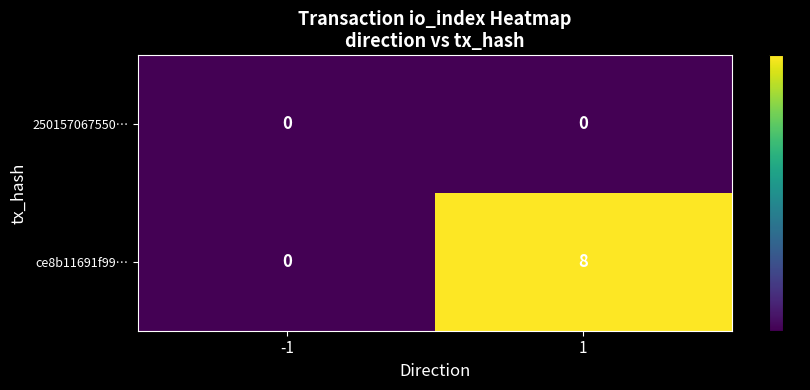

Reading left to right, what are all the values shown in this chart?

250157067550…: -1=0	1=0
ce8b11691f99…: -1=0	1=8